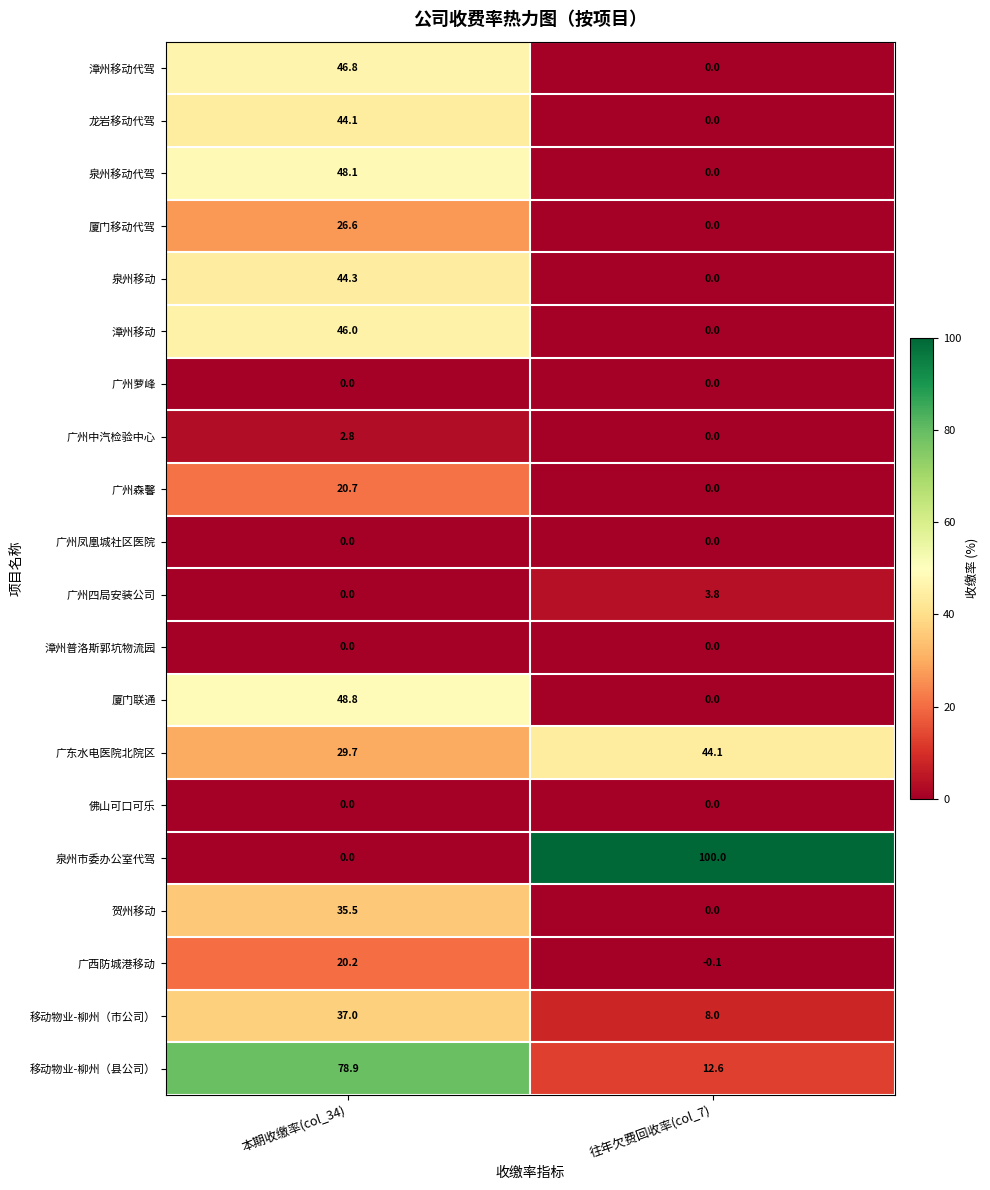

At which label is 泉州移动 closest to 22?

往年欠费回收率(col_7)